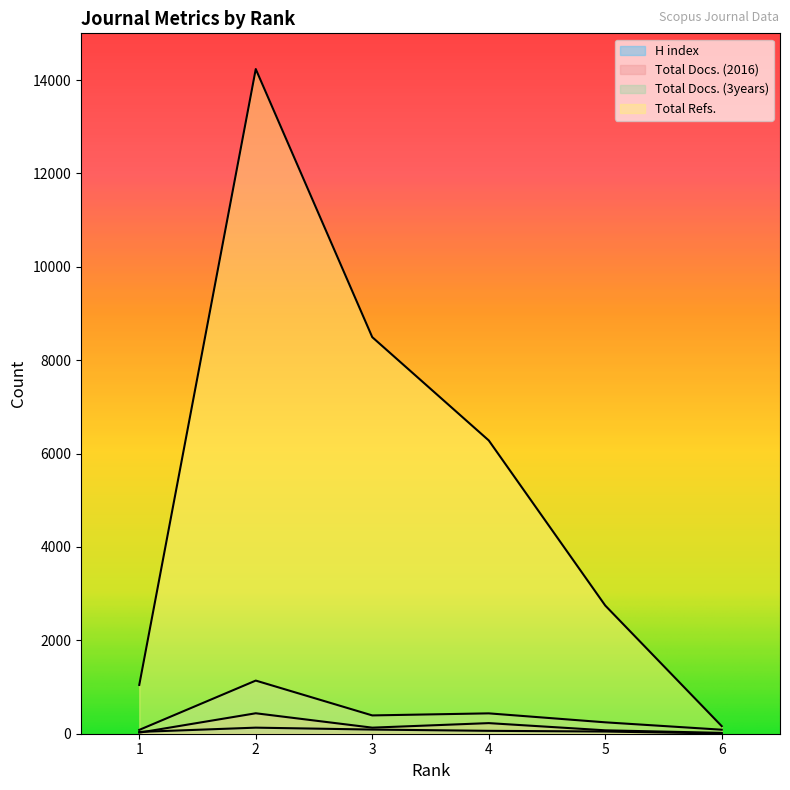

How many lines are shown in the chart?

4